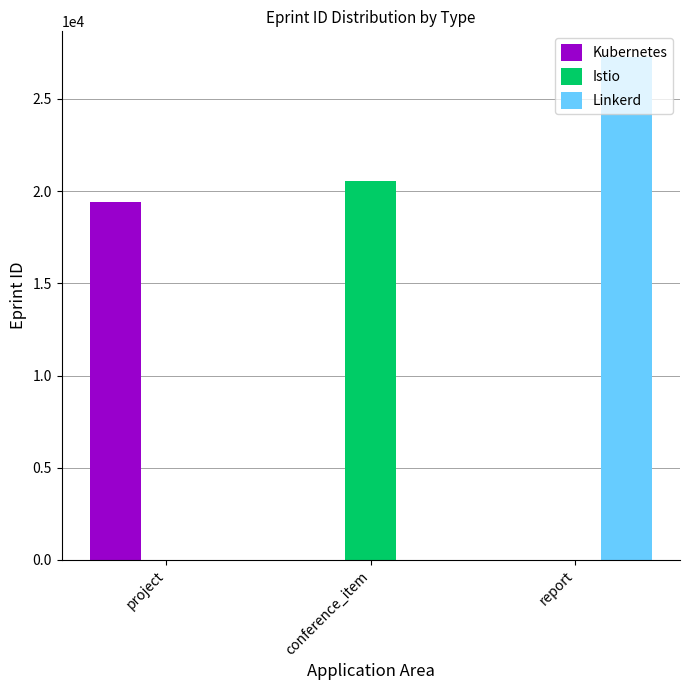

Reading left to right, list all the values displayed in this chart.

Kubernetes: project=19393	conference_item=0	report=0
Istio: project=0	conference_item=20553	report=0
Linkerd: project=0	conference_item=0	report=27305